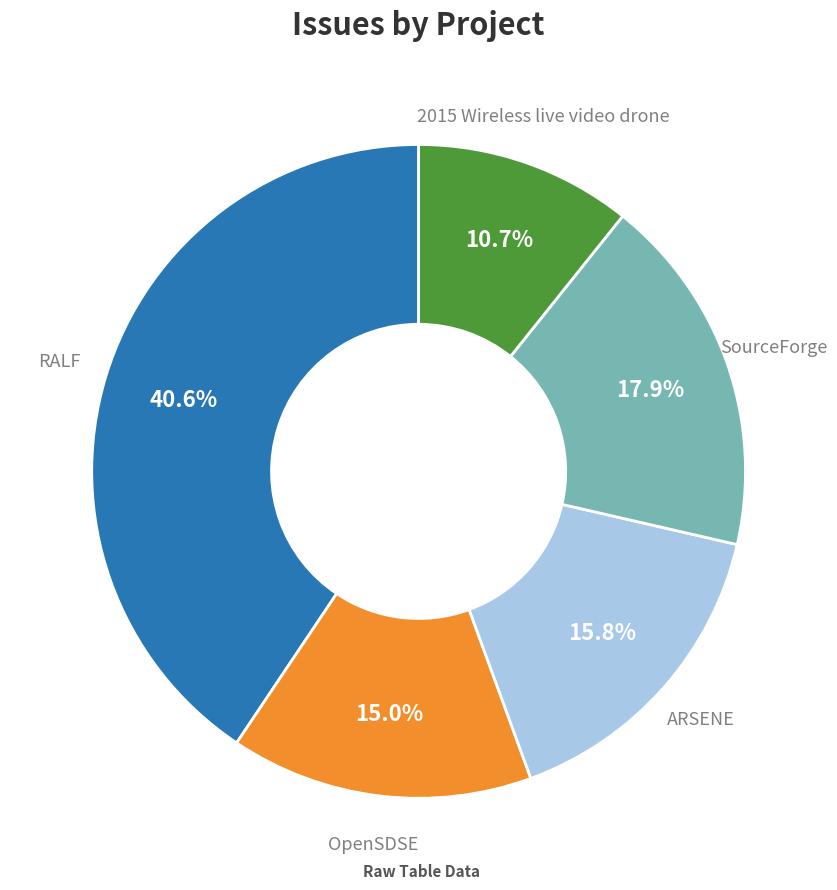

Does any single category account for the majority?

No